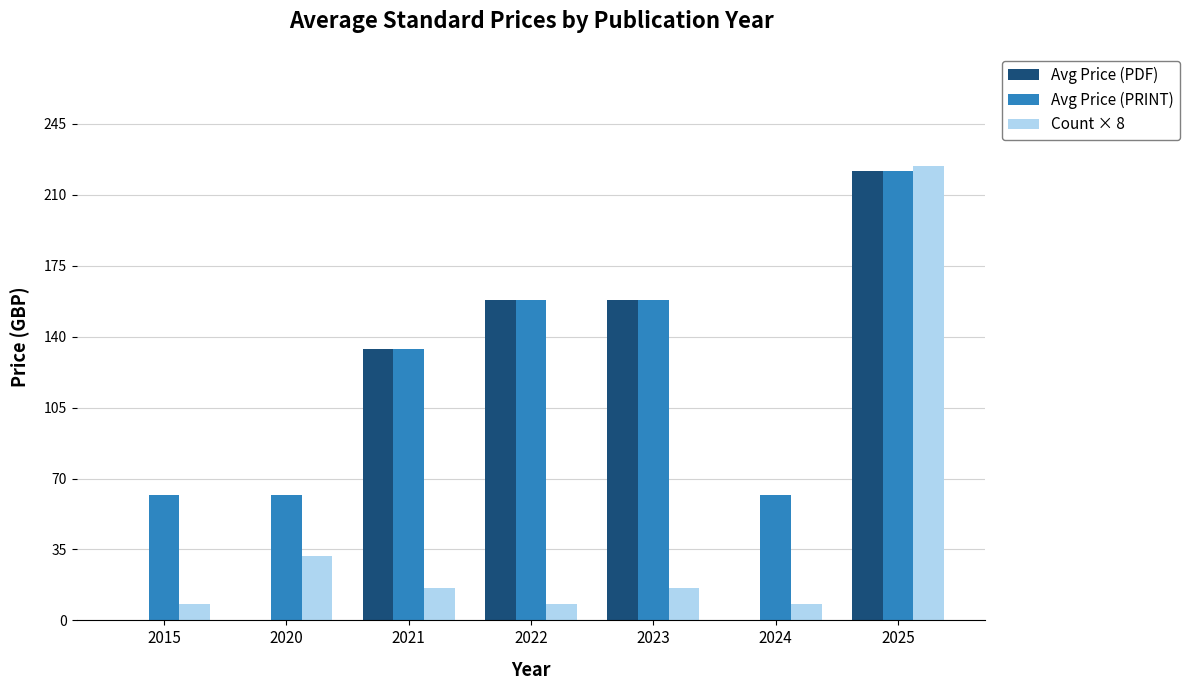

What is the sum of all Avg Price (PRINT) values?

858